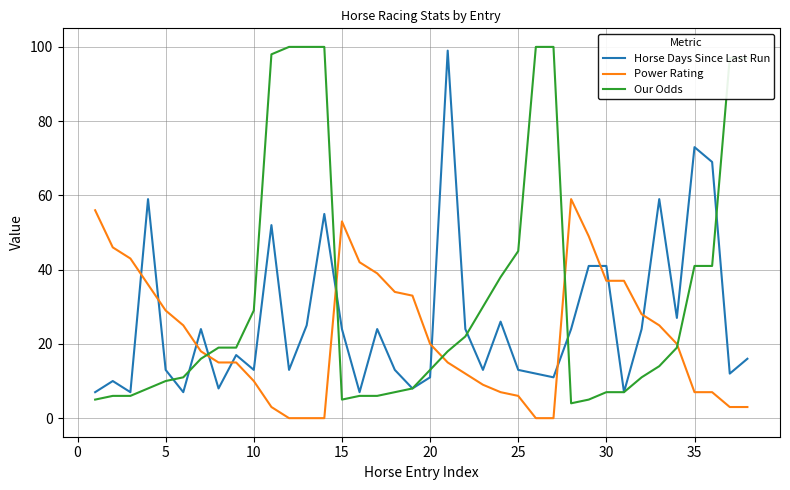

What is the minimum value for Horse Days Since Last Run?

7